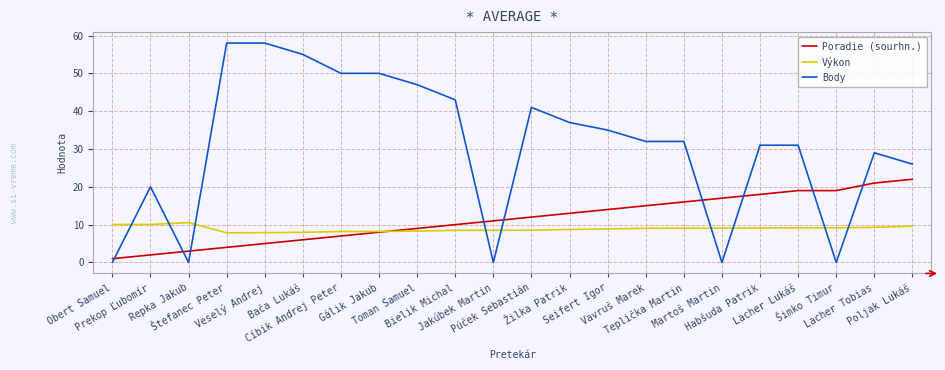

Rank the series by their maximum value, from lowest to highest.

Výkon, Poradie (sourhn.), Body